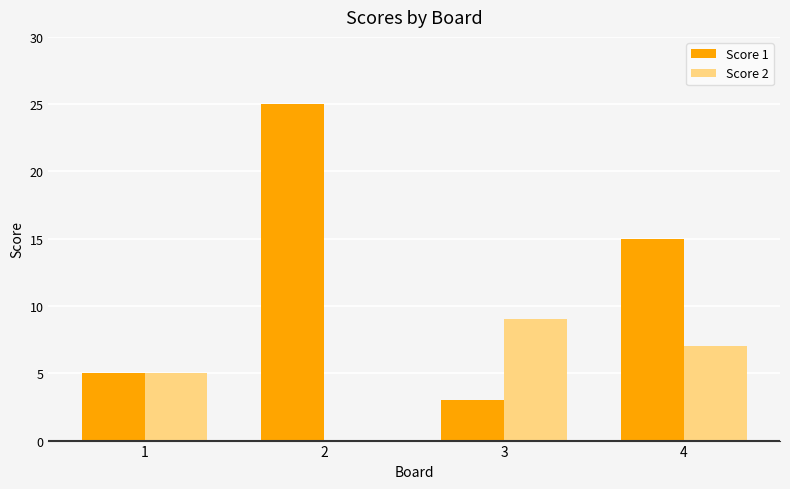

Reading left to right, what are all the values shown in this chart?

Score 1: 5	25	3	15
Score 2: 5	0	9	7